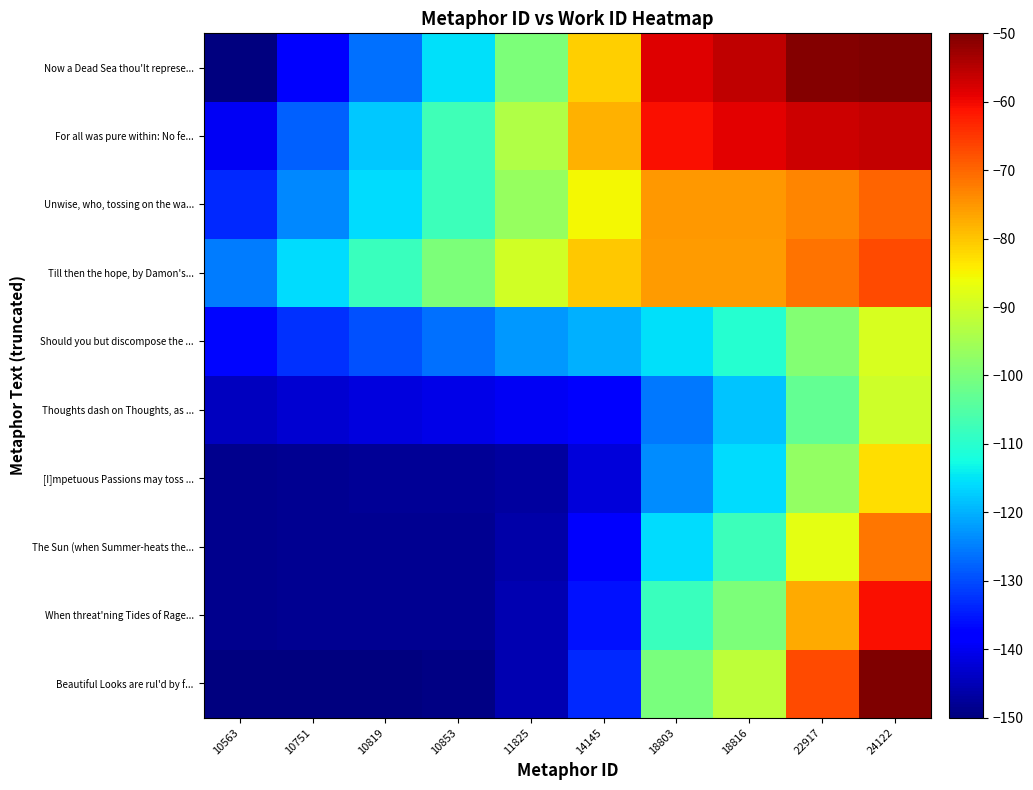

Which label corresponds to the smallest value in the chart?

10563